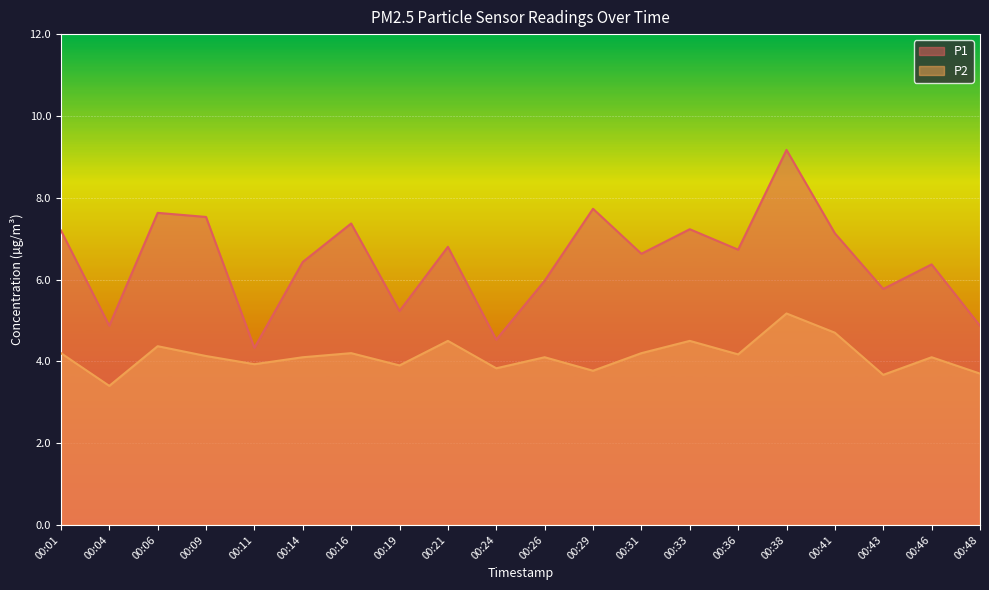

At which label does P1 reach its peak?

00:38